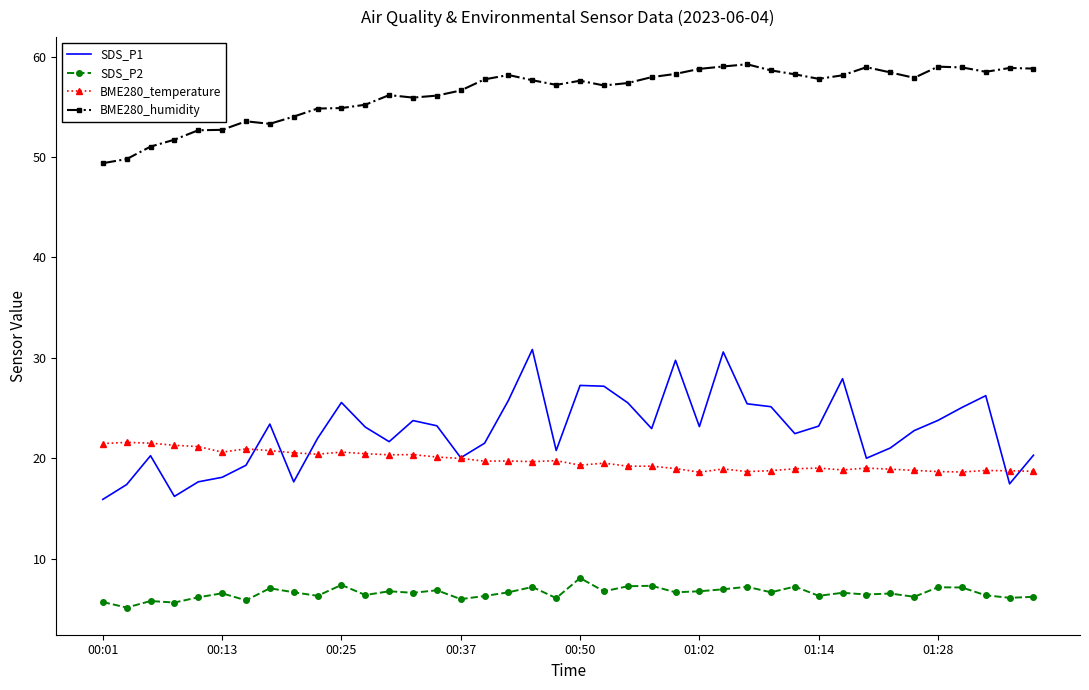

True or false: BME280_humidity has more than 2 interior local peaks.

True